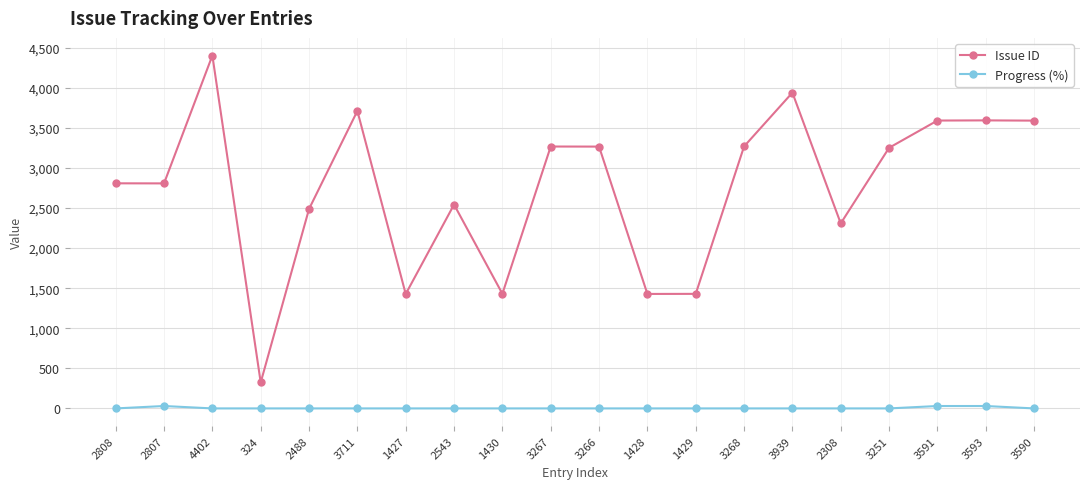

Which series has the widest spread of values?

Issue ID